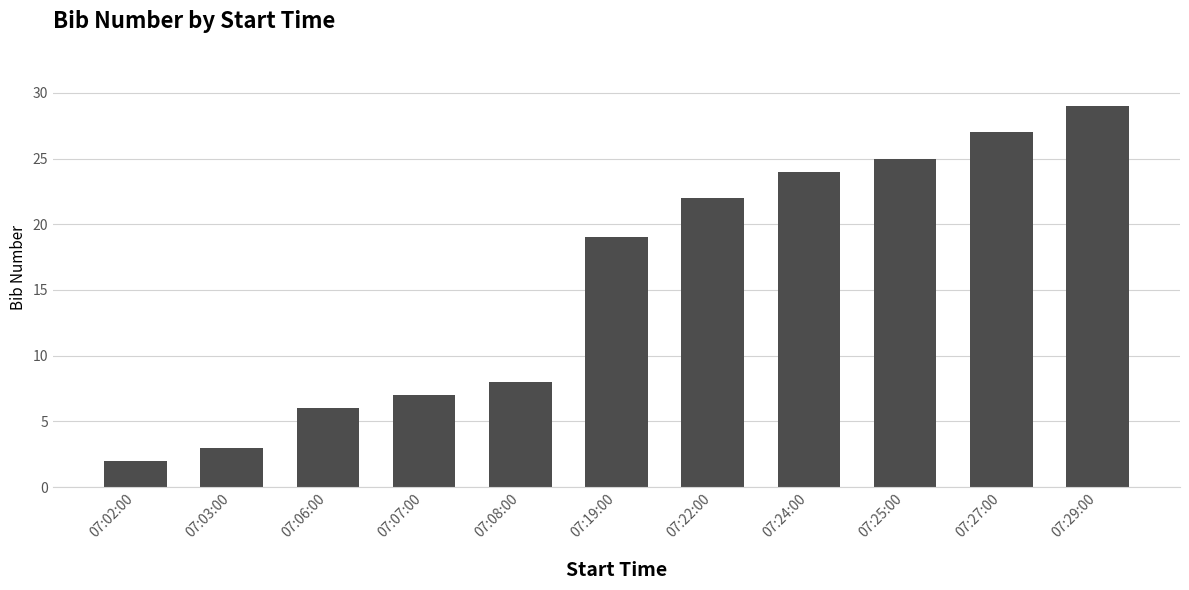

How many bars are there in total?

11